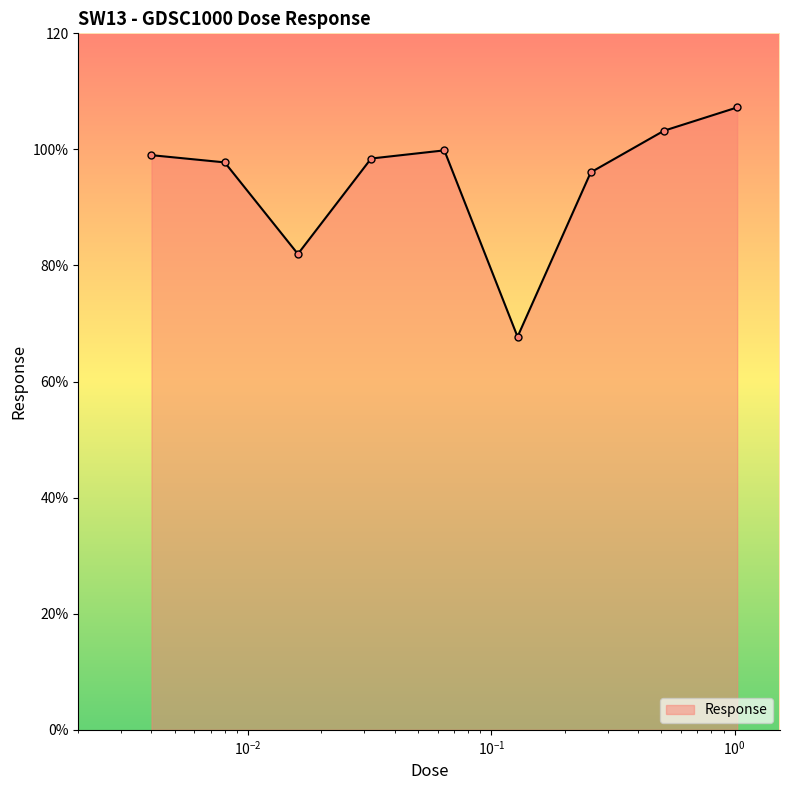

What is the maximum value shown in the chart?

107.2